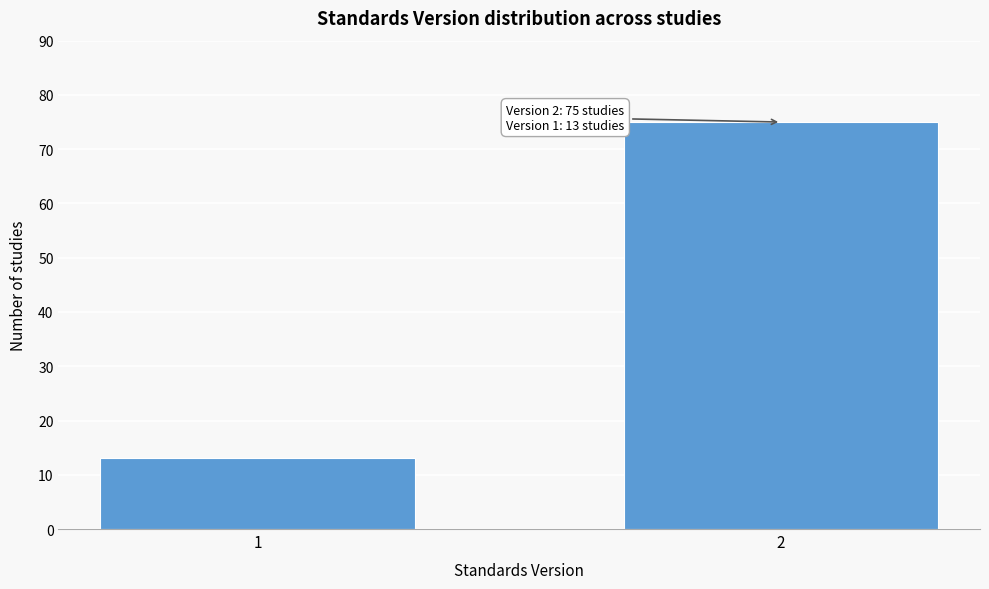

Reading right to left, list all the values displayed in this chart.

75	13